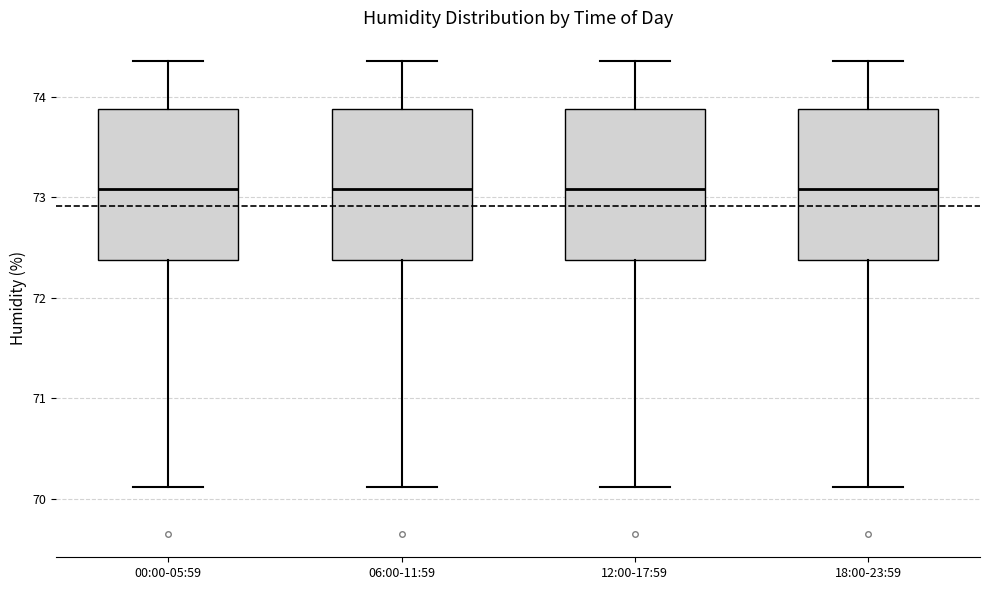

Where does the lower whisker of the box for 00:00-05:59 end on the y-axis? The values are not printed on the chart, so give them approximately, as read against the axis.

70.1